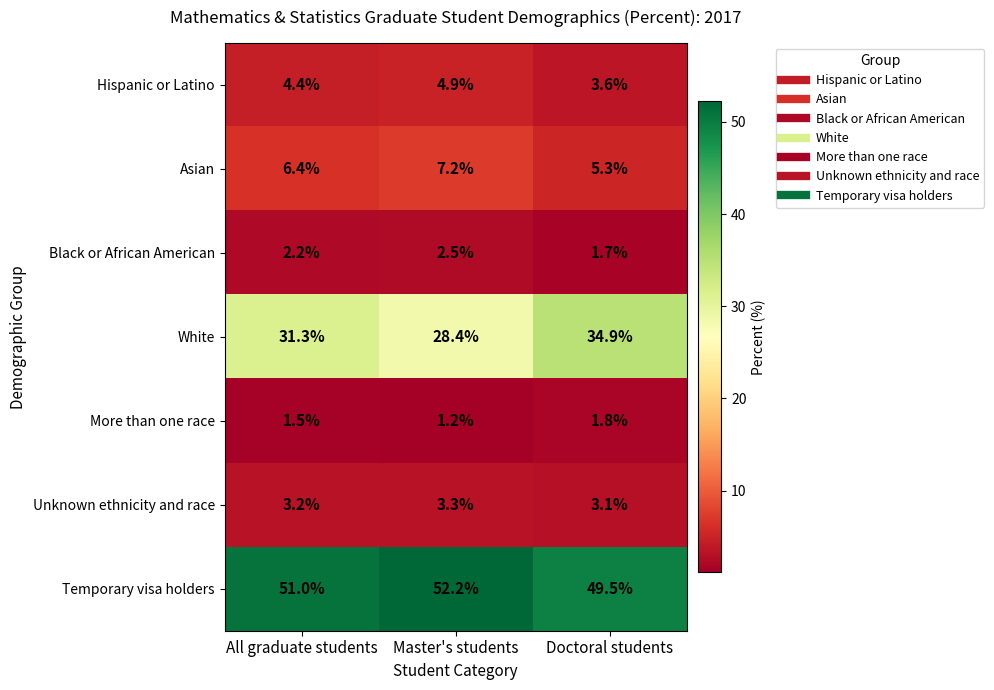

Reading left to right, extract all data points from this chart.

Hispanic or Latino: All graduate students=4.4	Master's students=4.9	Doctoral students=3.6
Asian: All graduate students=6.4	Master's students=7.2	Doctoral students=5.3
Black or African American: All graduate students=2.2	Master's students=2.5	Doctoral students=1.7
White: All graduate students=31.3	Master's students=28.4	Doctoral students=34.9
More than one race: All graduate students=1.5	Master's students=1.2	Doctoral students=1.8
Unknown ethnicity and race: All graduate students=3.2	Master's students=3.3	Doctoral students=3.1
Temporary visa holders: All graduate students=51.0	Master's students=52.2	Doctoral students=49.5